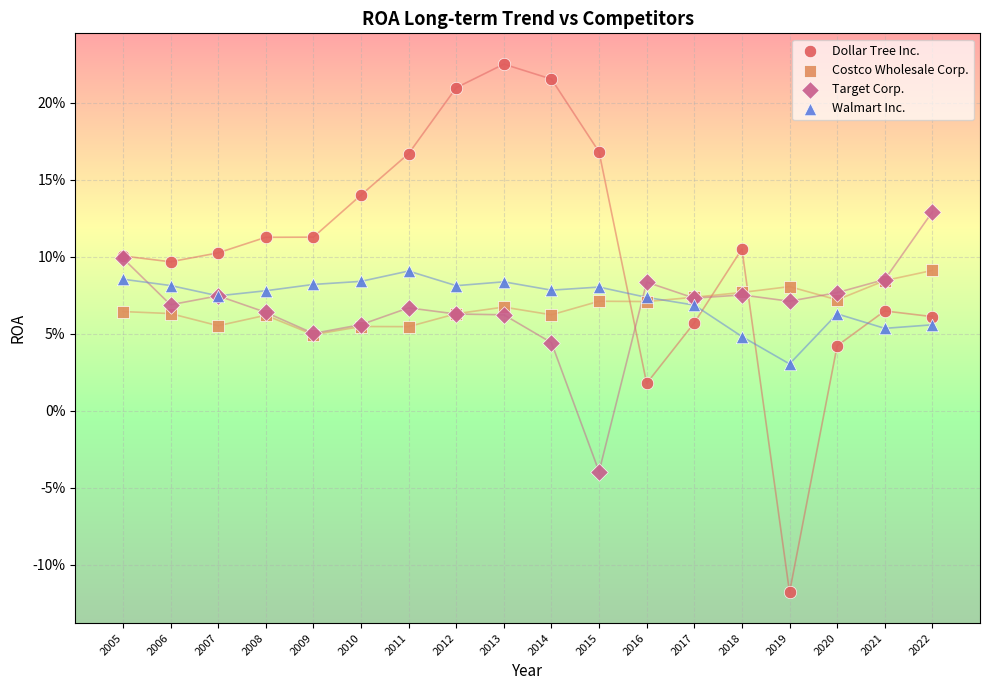

What are all the series names shown in the legend?

Dollar Tree Inc., Costco Wholesale Corp., Target Corp., Walmart Inc.